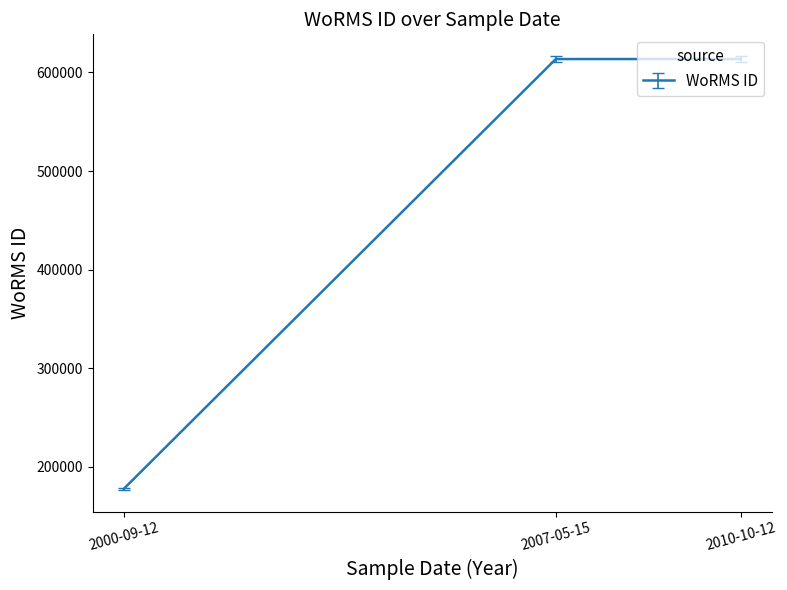

Reading left to right, transcribe all the data shown in this chart.

177592	613596	613596